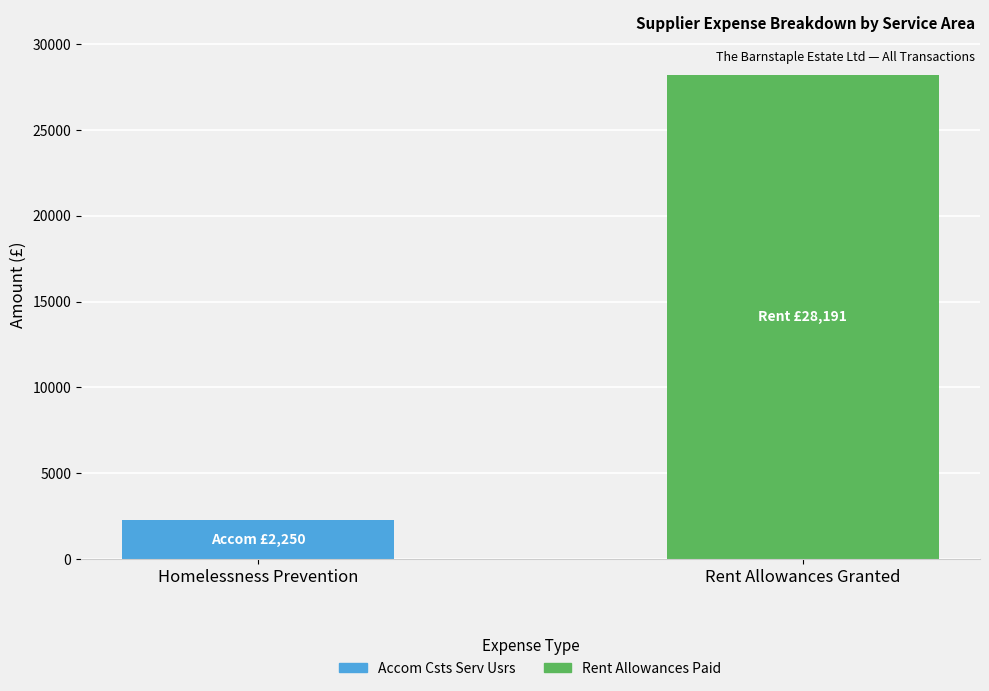

What is the average value of the Accom Csts Serv Usrs series?

1125.0